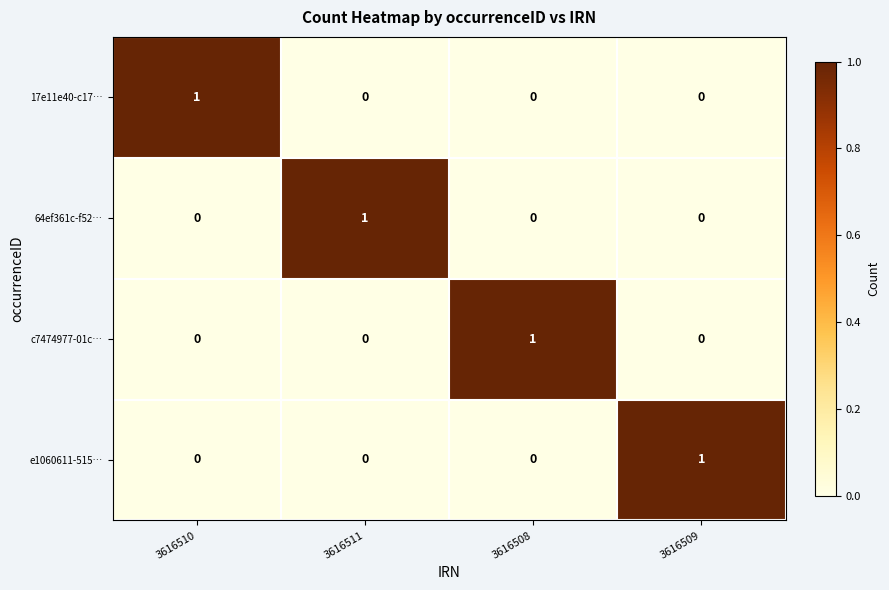

Is it true that 17e11e40-c17… equals 2 at 3616510?

False